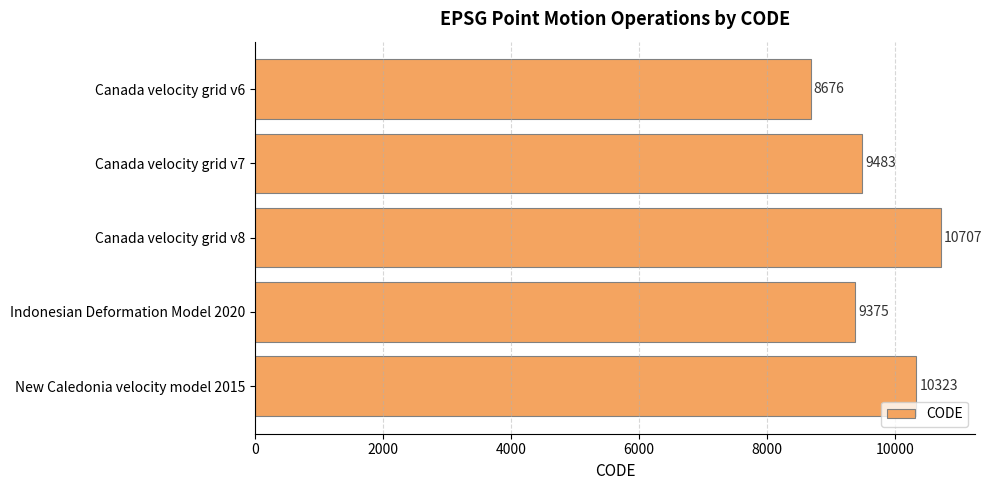

What is the label of the 1st bar from the bottom?

New Caledonia velocity model 2015